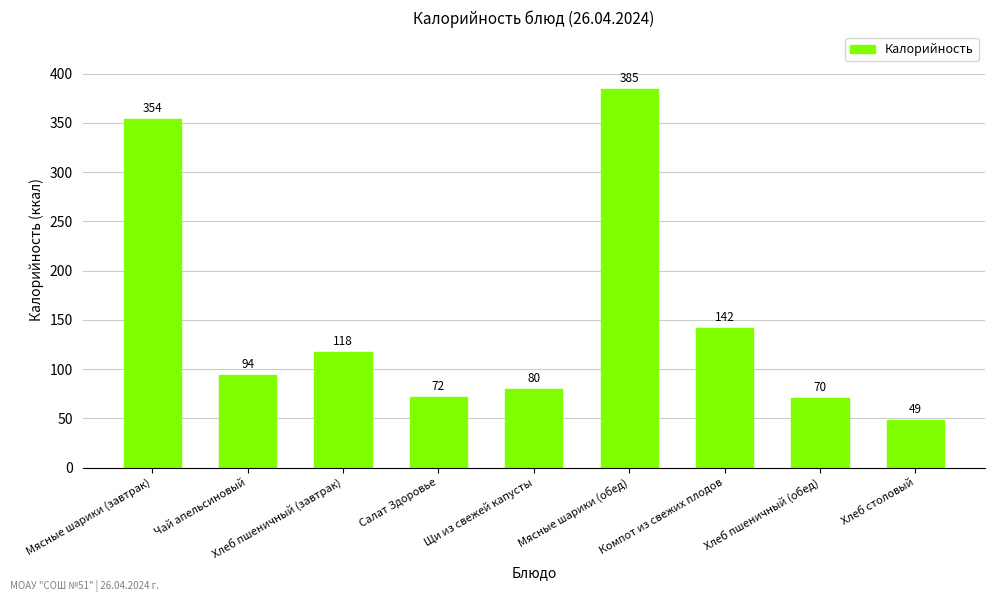

At which category does the chart reach its minimum across all series?

Хлеб столовый